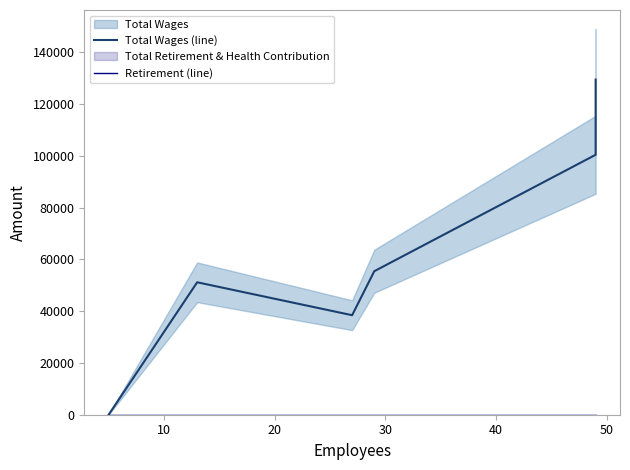

Between 10 and 40, which is larger?

40